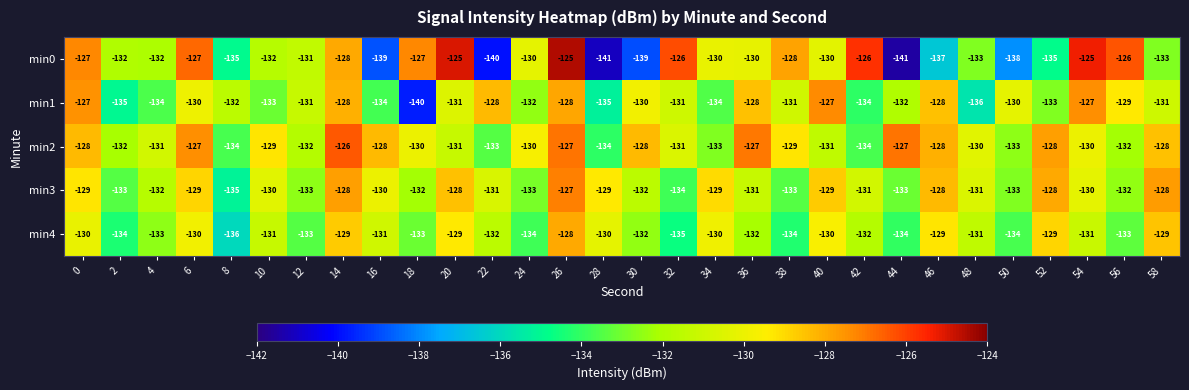

How many min3 values are between -133 and -129?

22